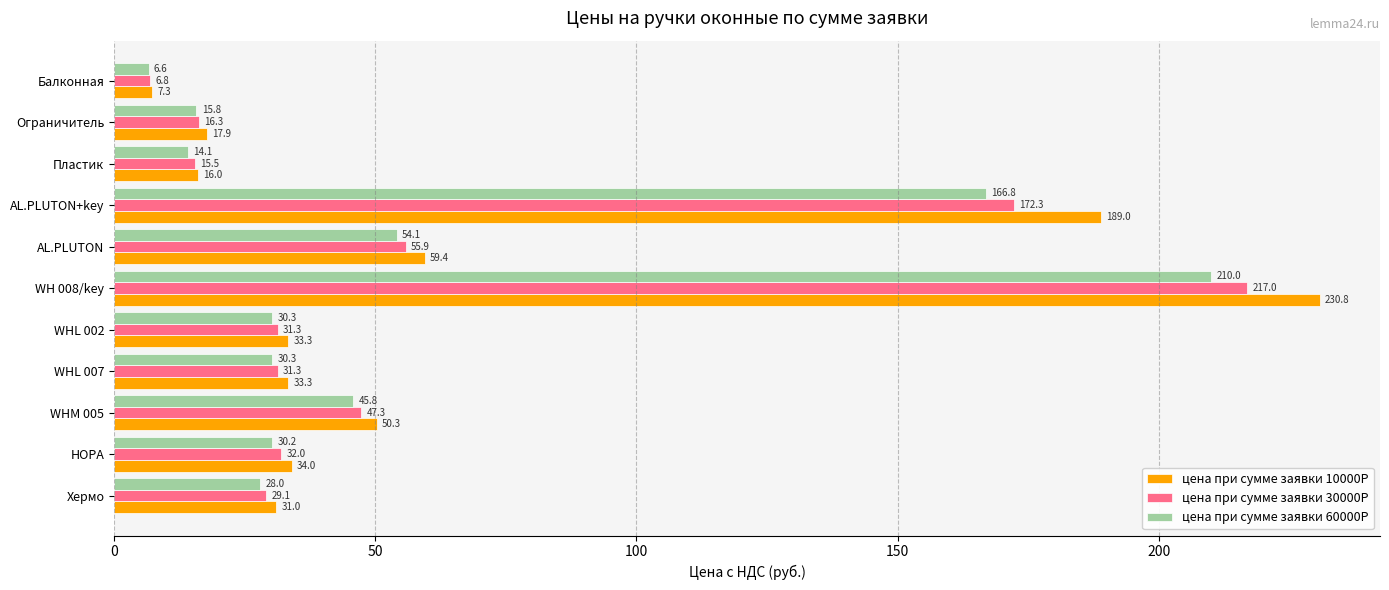

True or false: цена при сумме заявки 60000Р has a value of 49.4 at НОРА.

False